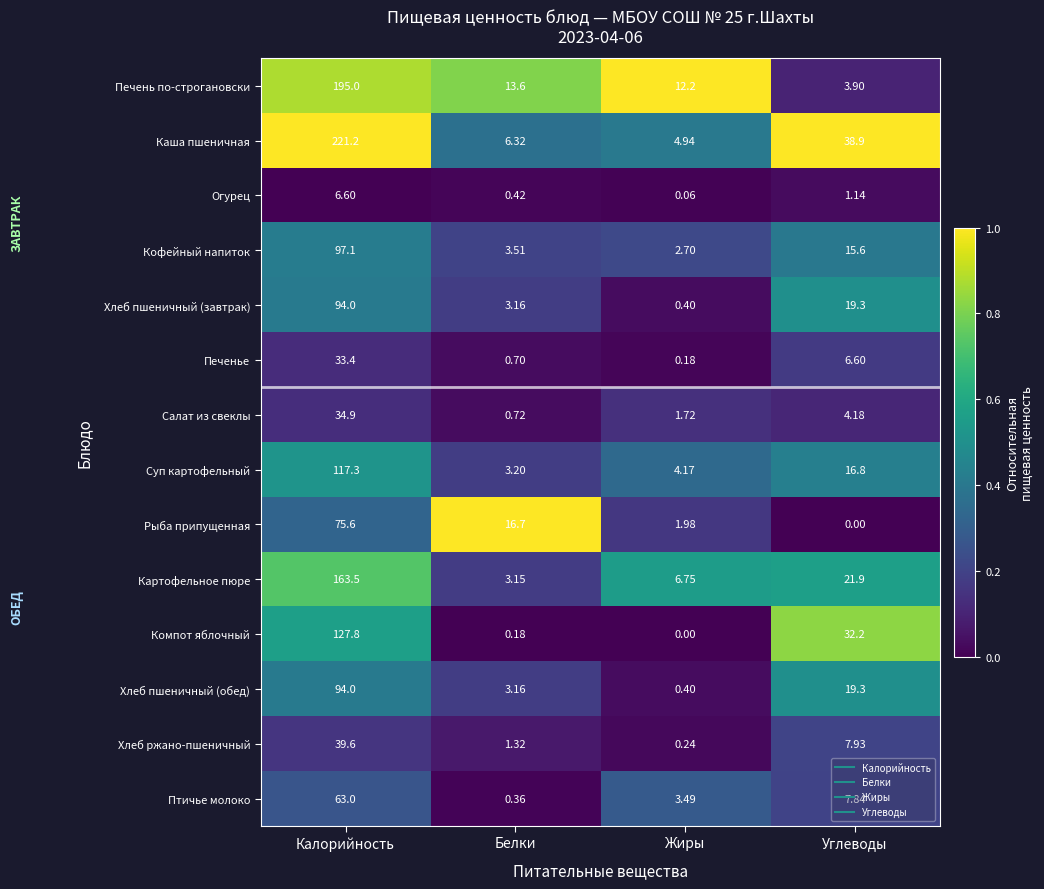

Is the value of Хлеб пшеничный (обед) at Белки greater than the value of Салат из свеклы at Жиры?

Yes